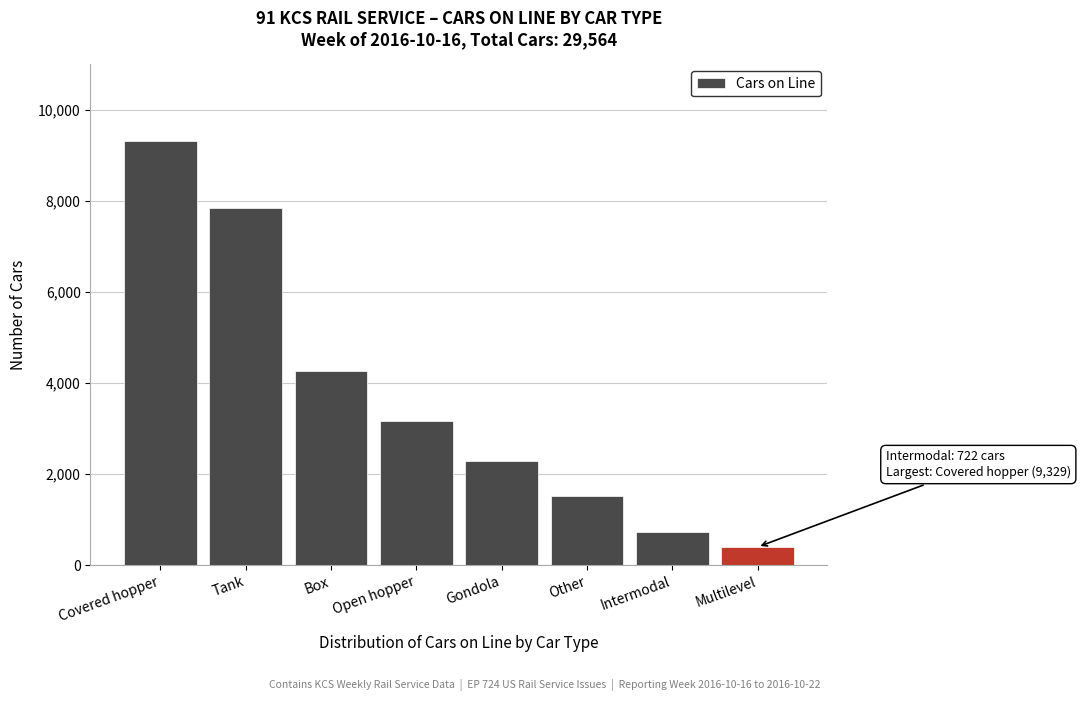

Reading left to right, extract all data points from this chart.

Covered hopper=9329	Tank=7854	Box=4262	Open hopper=3170	Gondola=2293	Other=1531	Intermodal=722	Multilevel=403